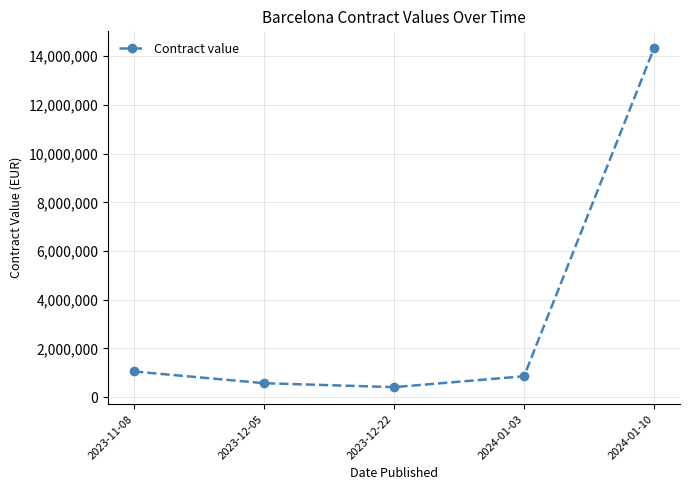

Reading left to right, list all the values displayed in this chart.

1055854	575318	413223	859286	14326149